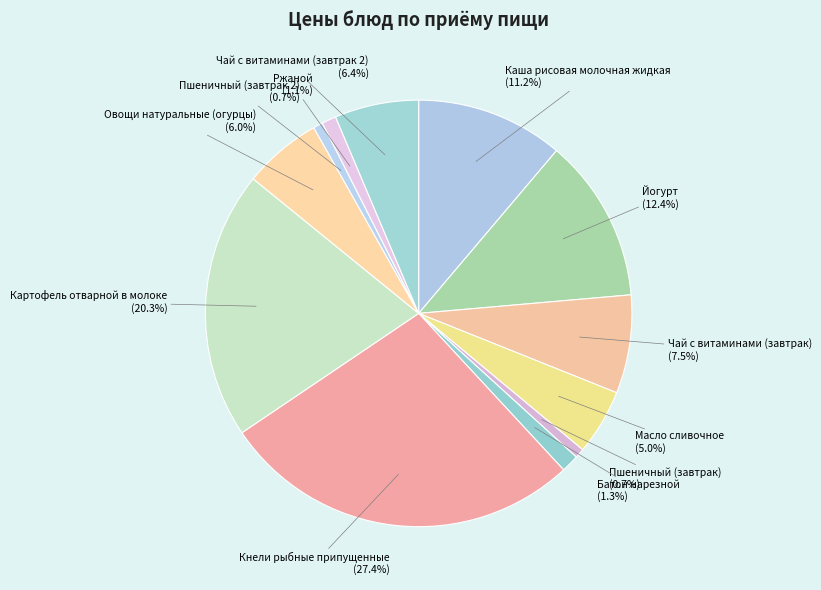

Which slice is the largest?

Кнели рыбные припущенные